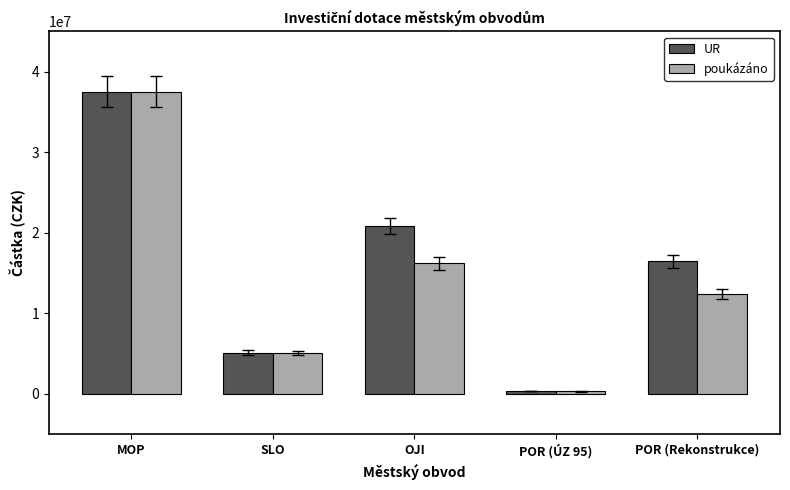

What is the difference between the second highest and minimum values in the poukázáno series?

15933449.6